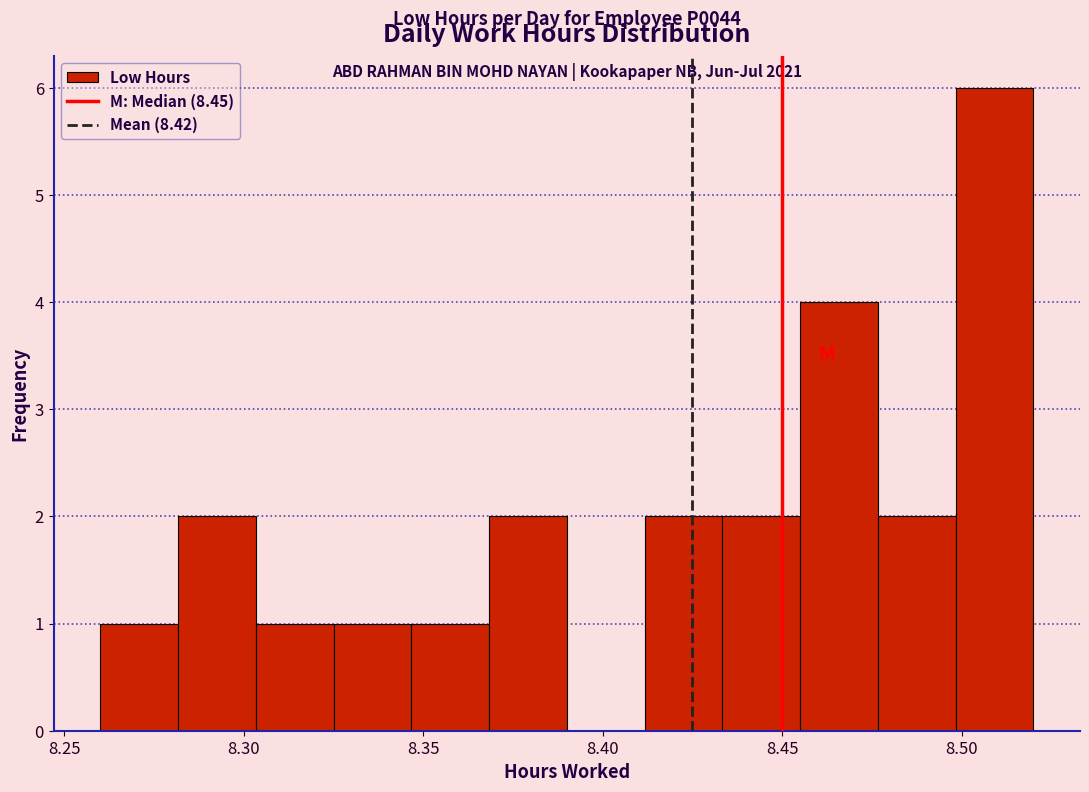

Over which range of the x-axis is the bar tallest?

8.500 to 8.520